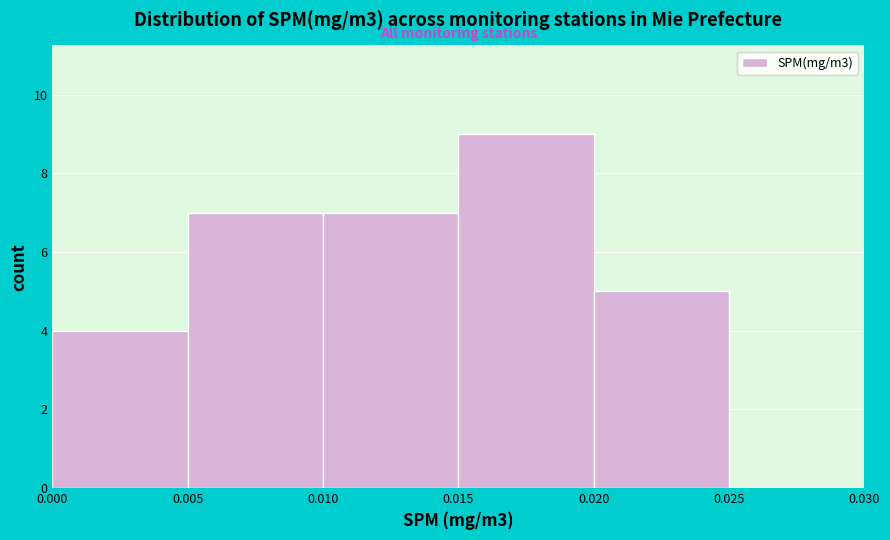

Reading left to right, list every bar in this chart as the range it spans on the x-axis followed by its height. The values are not printed on the chart, so give them approximately, as read against the axis.

0.000 to 0.005: 4
0.005 to 0.010: 7
0.010 to 0.015: 7
0.015 to 0.020: 9
0.020 to 0.025: 5
0.025 to 0.030: 0